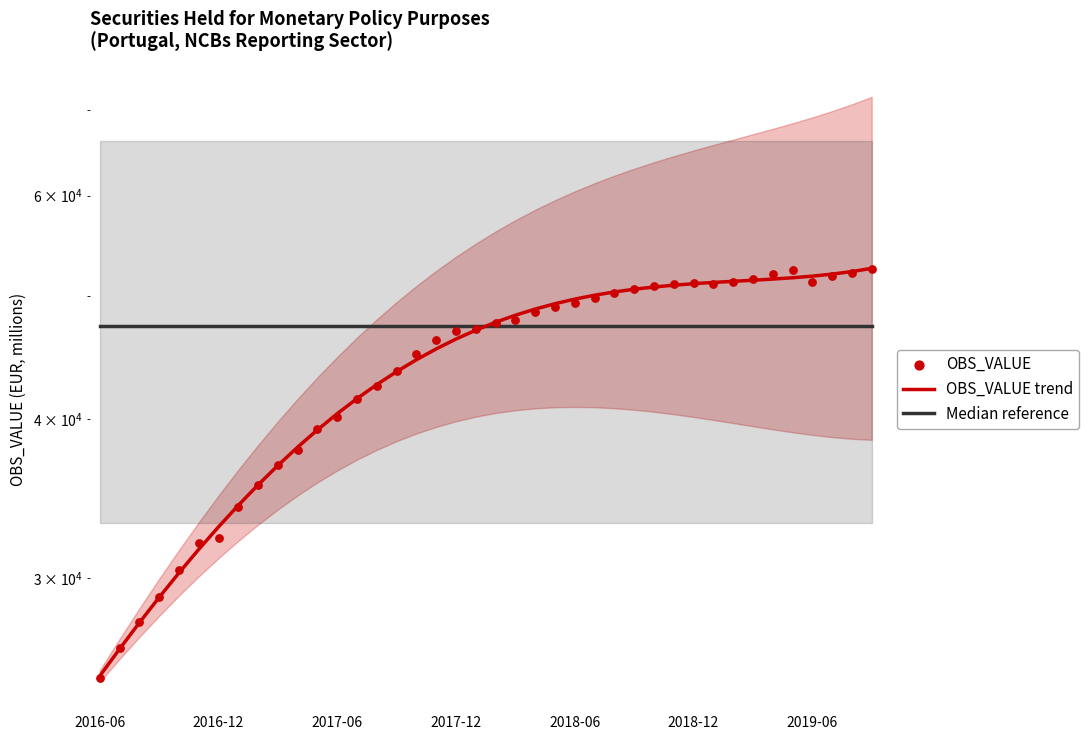

Which series reaches the minimum Y coordinate?

OBS_VALUE